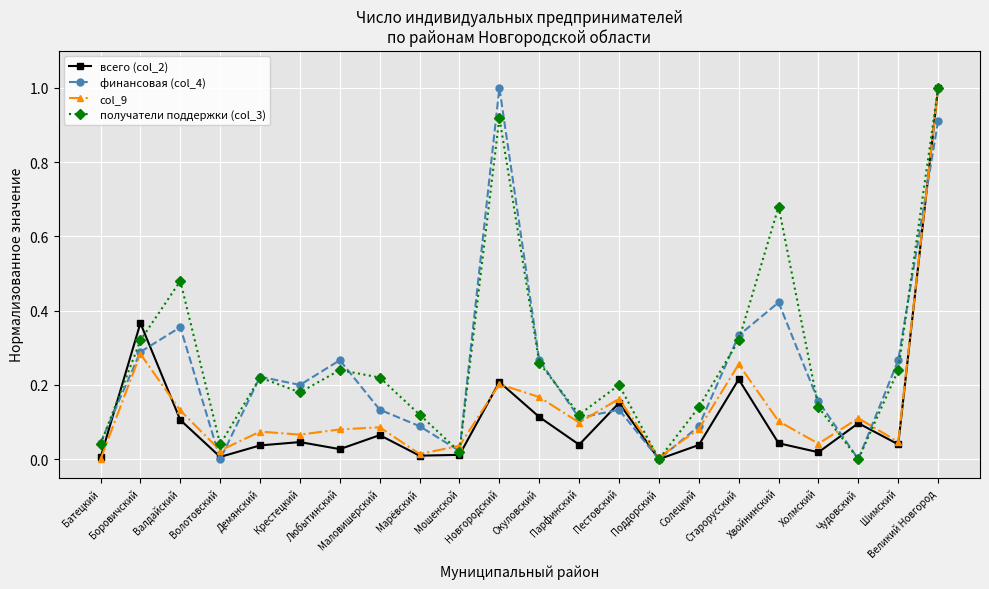

True or false: получатели поддержки (col_3) has more than 2 interior local peaks.

True